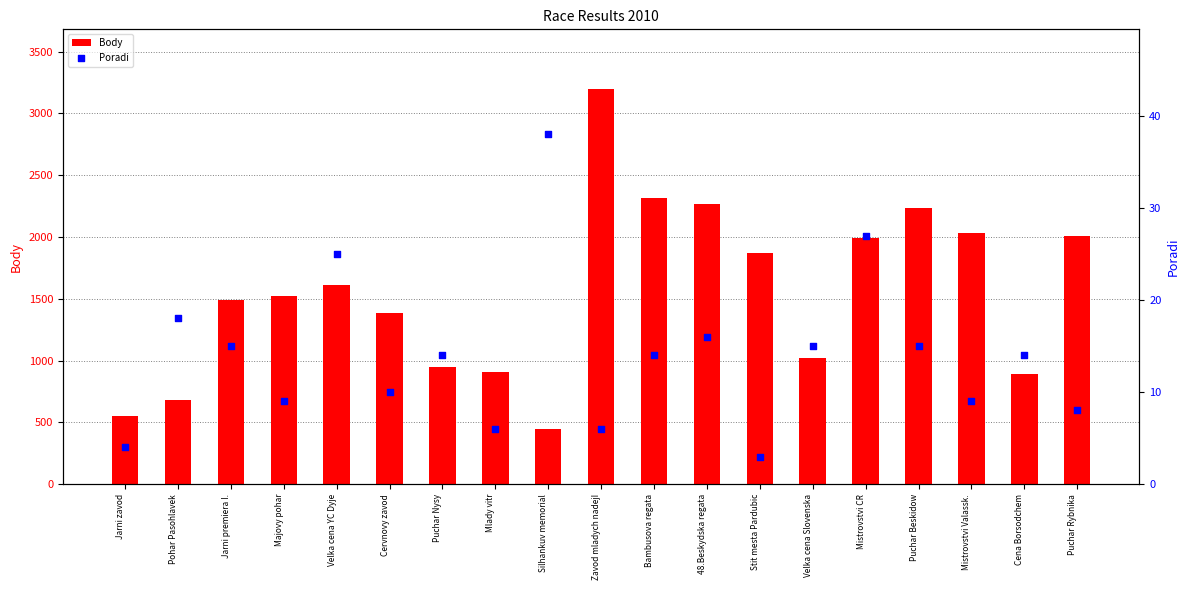

Which series has the largest total across all categories?

Body